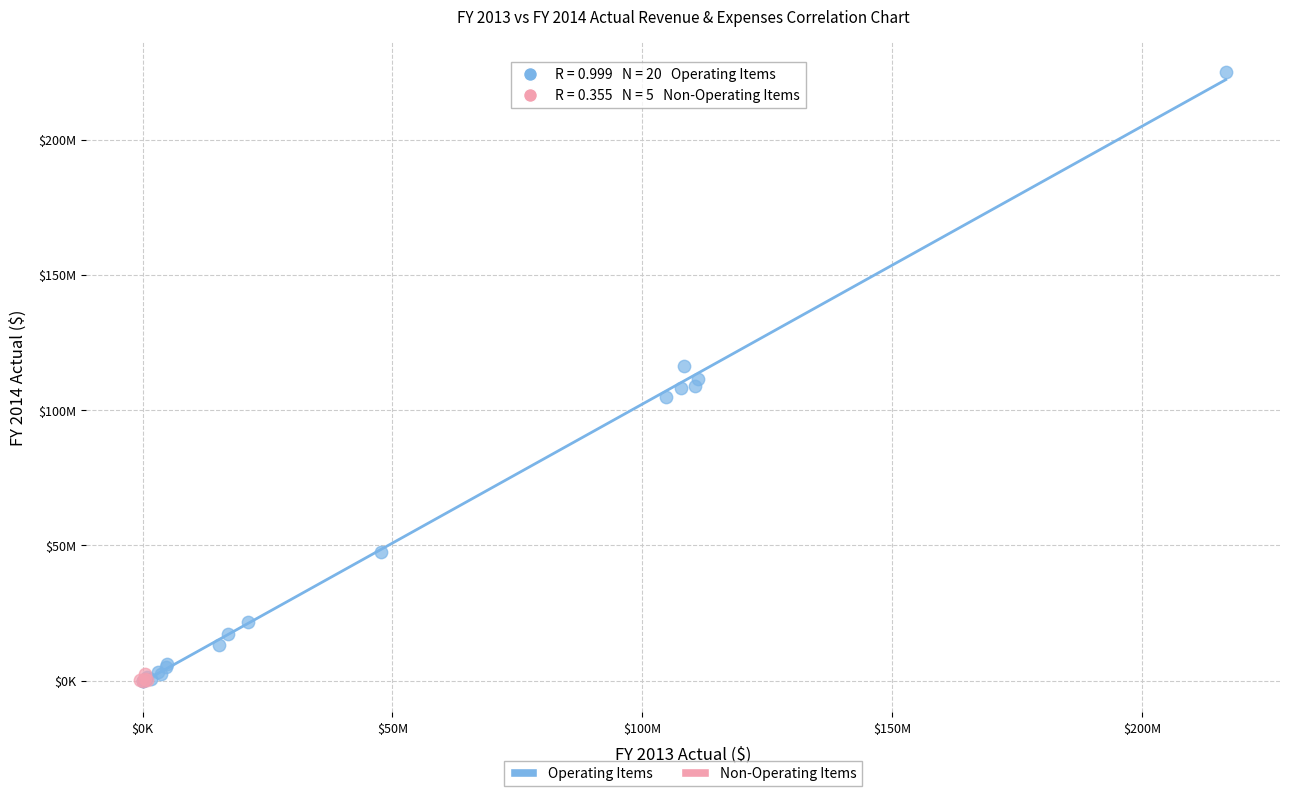

What are all the series names shown in the legend?

Operating Items, Non-Operating Items